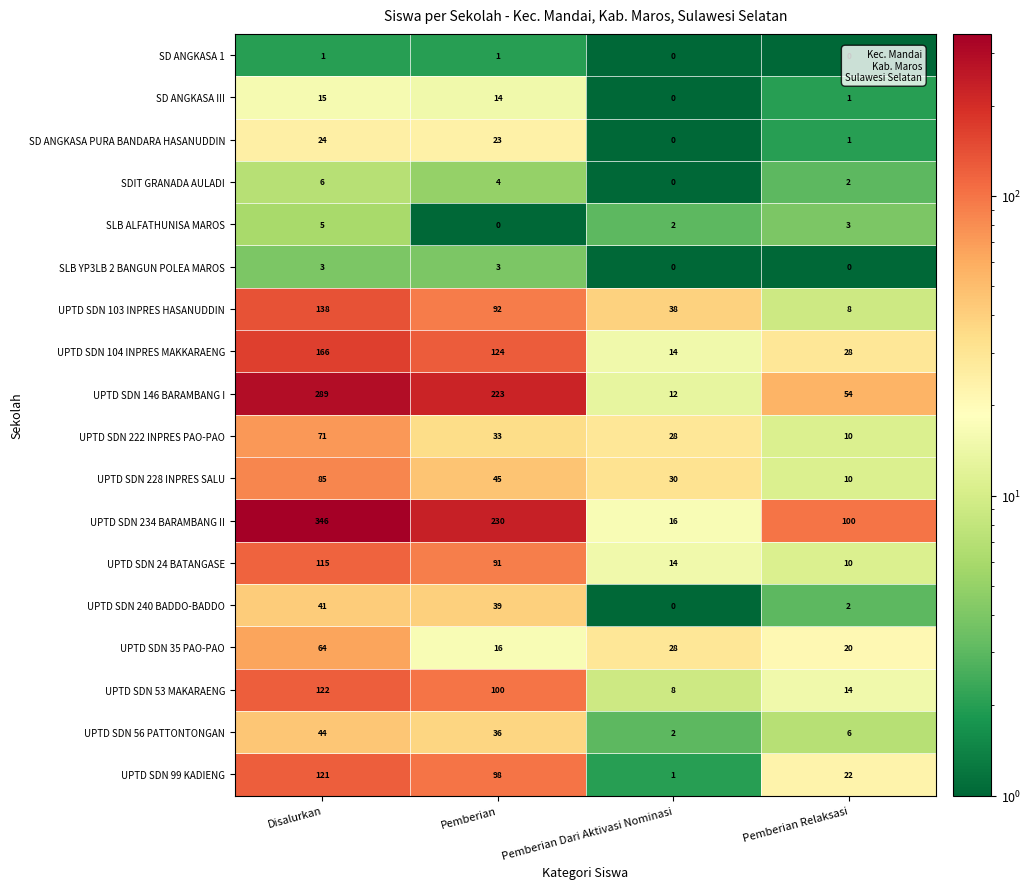

Count the number of categories in the chart.

4